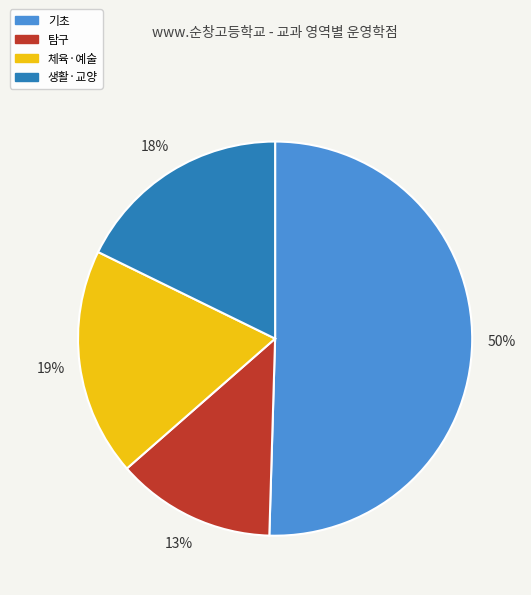

What percentage is the 탐구 slice, to the nearest percent?

13%